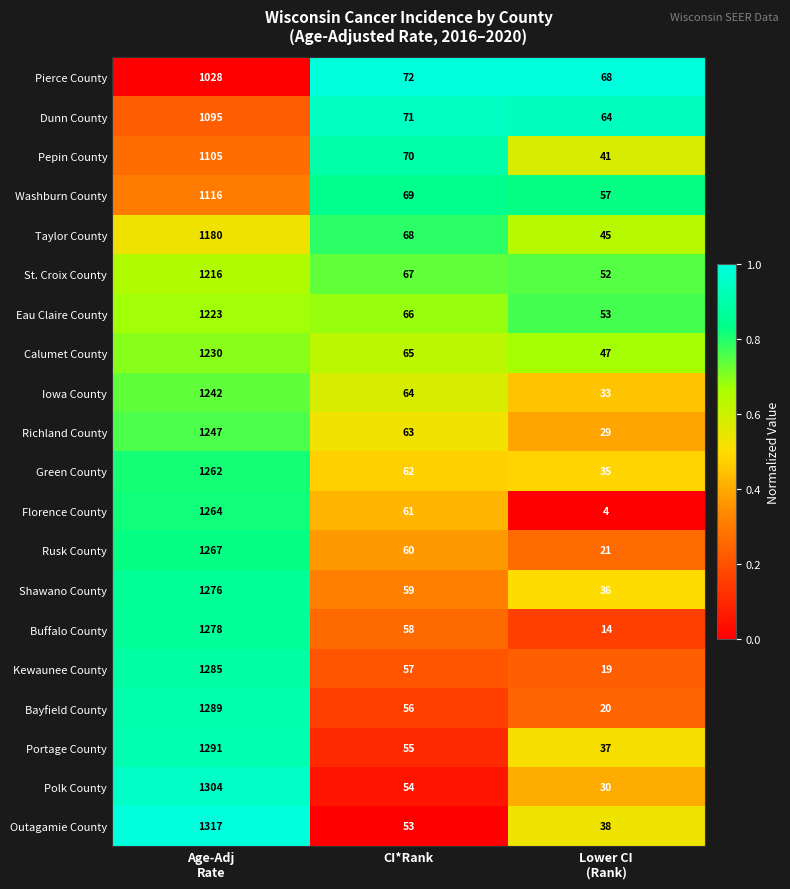

Which series changed the most between CI*Rank and Lower CI
(Rank)?

Florence County